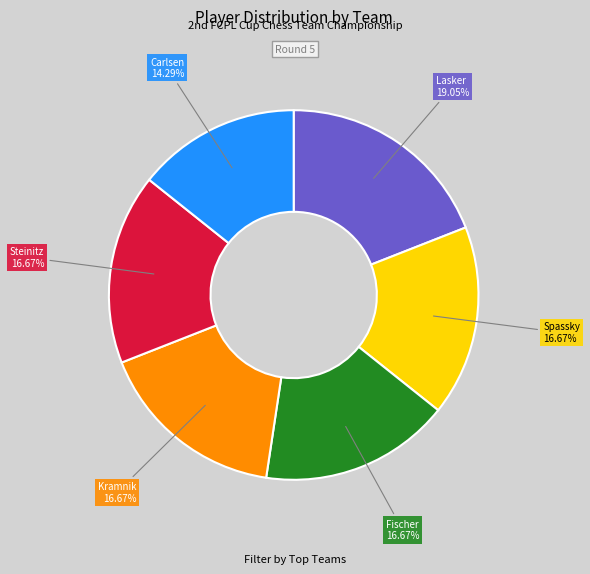

What is the ratio of the value at Lasker to the value at Kramnik?

1.1